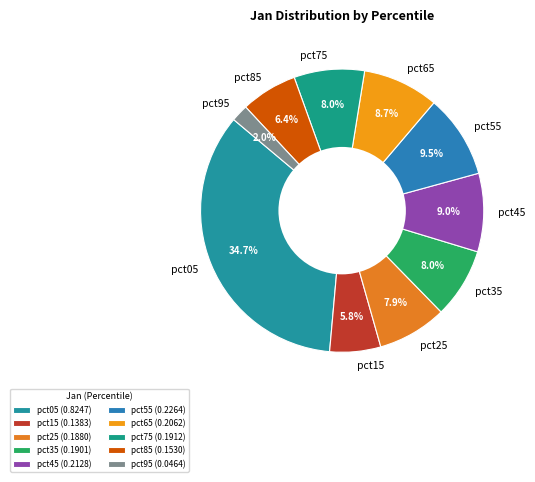

Does pct45 represent more than half of the total?

No